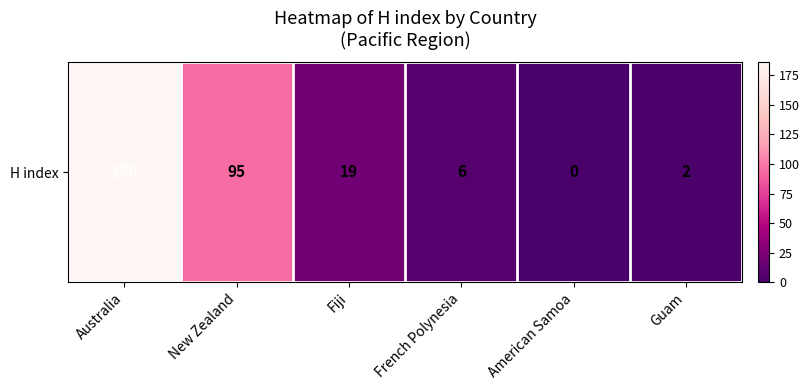

What is the greatest value displayed?

186